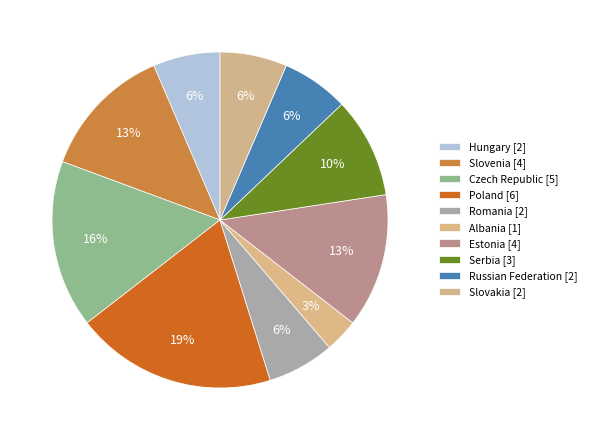

How many slices are in this pie chart?

10